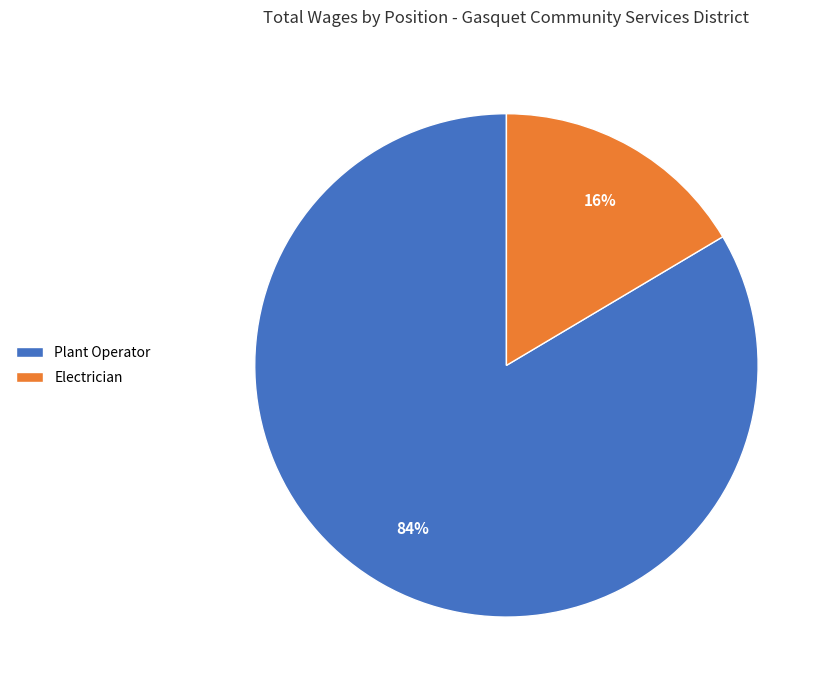

Which slice is the smallest?

Electrician